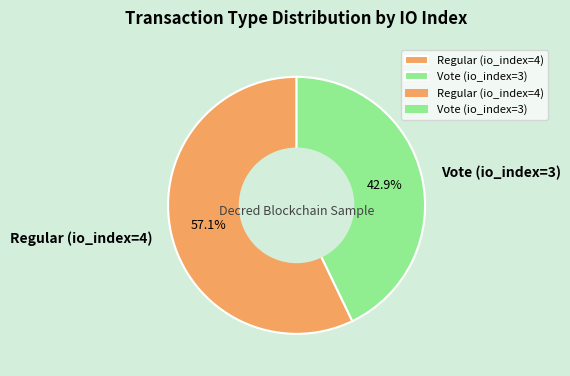

What percentage do Vote (io_index=3) and Regular (io_index=4) together represent?

100.0%